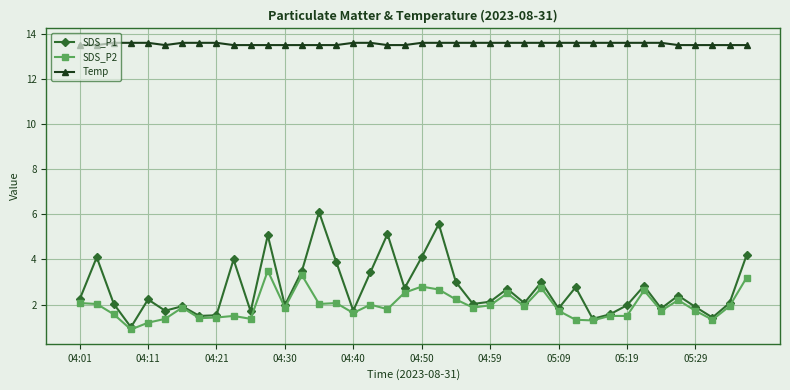

How many categories are shown in the chart?

40